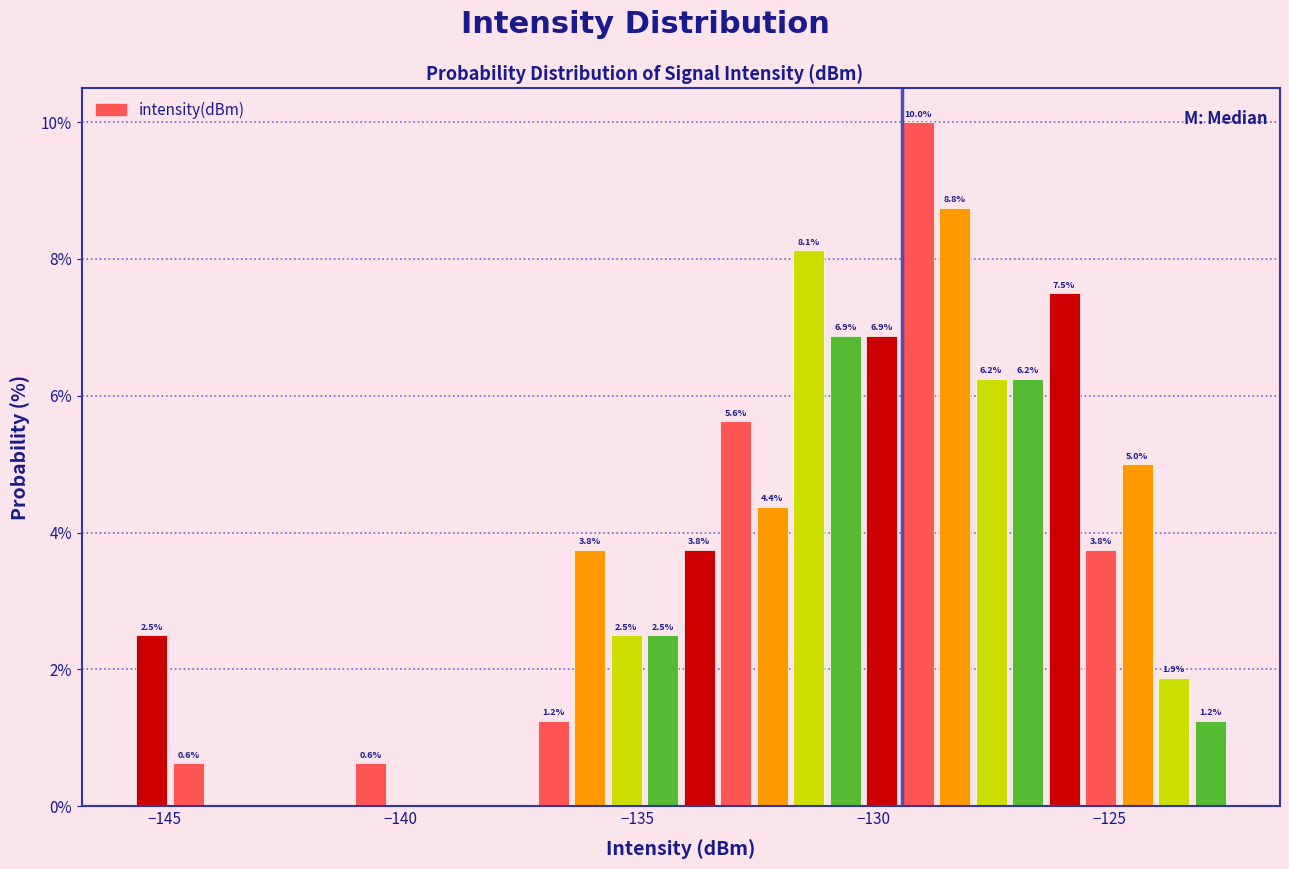

Read against the x-axis, roughly where is the centre of the tallest bar?

-129.0